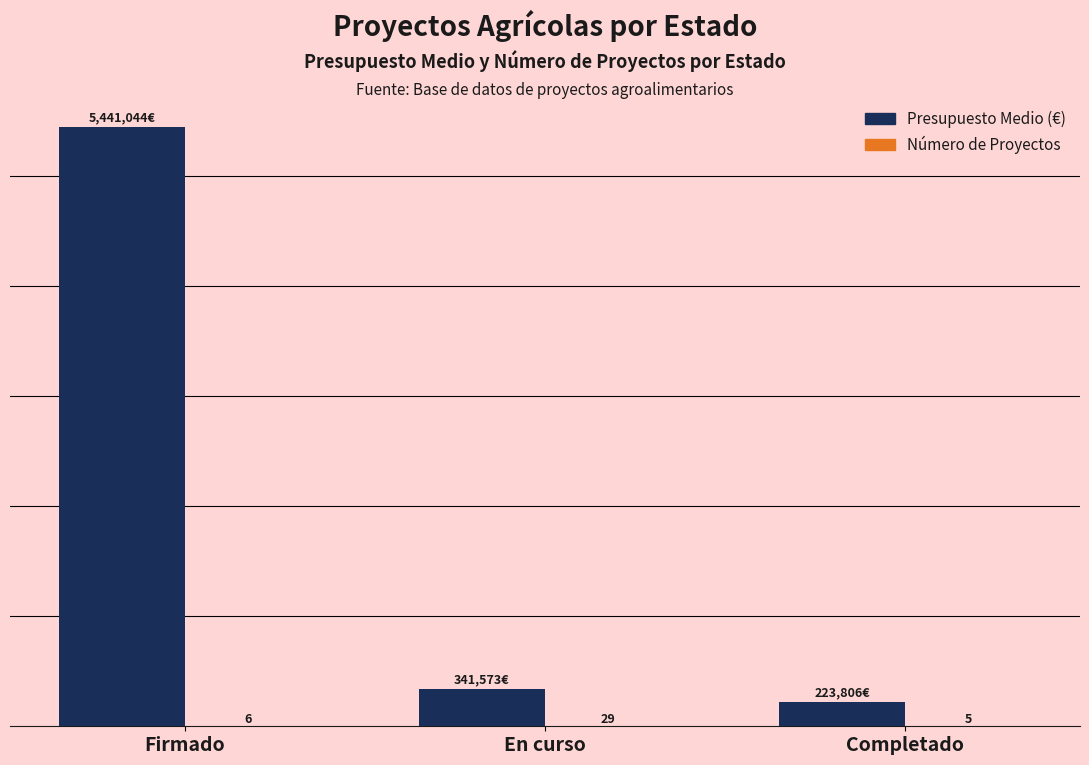

At how many categories does at least one series exceed 4919768?

1